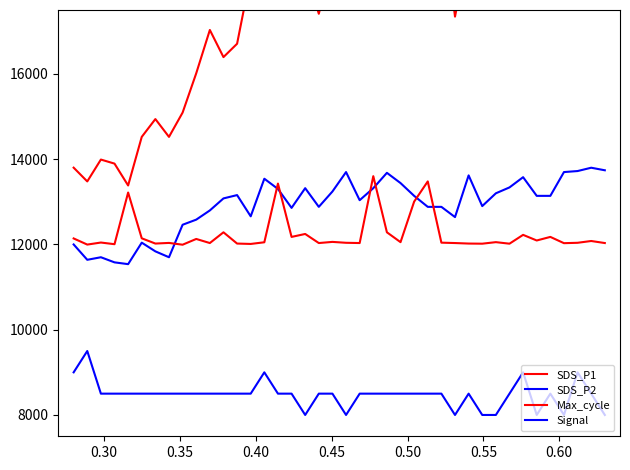

True or false: SDS_P1 and SDS_P2 cross at least once.

False